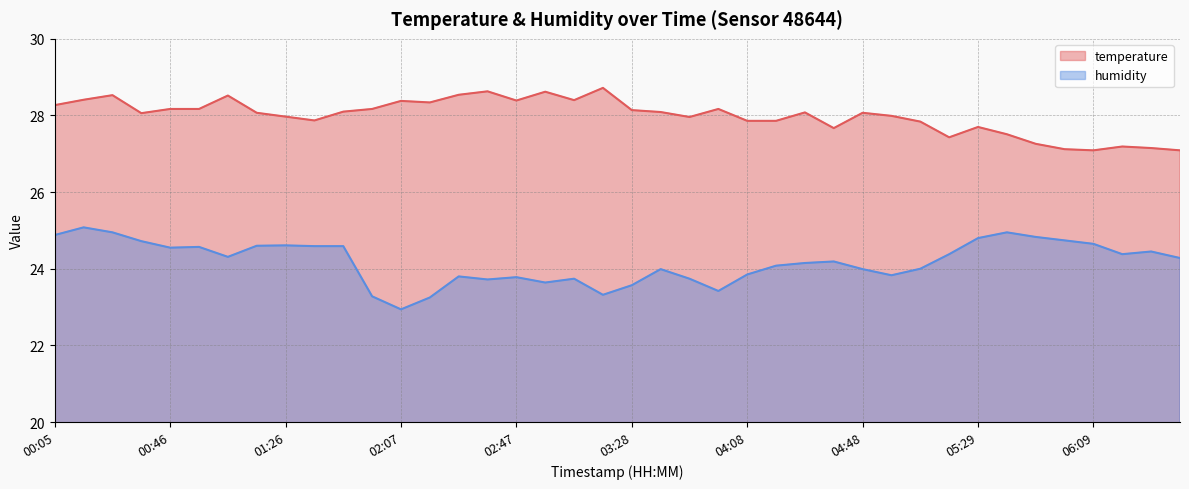

Reading right to left, extract all data points from this chart.

temperature: 27.1	27.1	27.2	27.1	27.1	27.3	27.5	27.7	27.4	27.8	28.0	28.1	27.7	28.1	27.9	27.9	28.2	28.0	28.1	28.1	28.7	28.4	28.6	28.4	28.6	28.5	28.3	28.4	28.2	28.1	27.9	28.0	28.1	28.5	28.2	28.2	28.1	28.5	28.4	28.3
humidity: 24.3	24.4	24.4	24.6	24.7	24.8	24.9	24.8	24.4	24.0	23.8	24.0	24.2	24.1	24.1	23.9	23.4	23.7	24.0	23.6	23.3	23.7	23.6	23.8	23.7	23.8	23.2	22.9	23.3	24.6	24.6	24.6	24.6	24.3	24.6	24.6	24.7	24.9	25.1	24.9